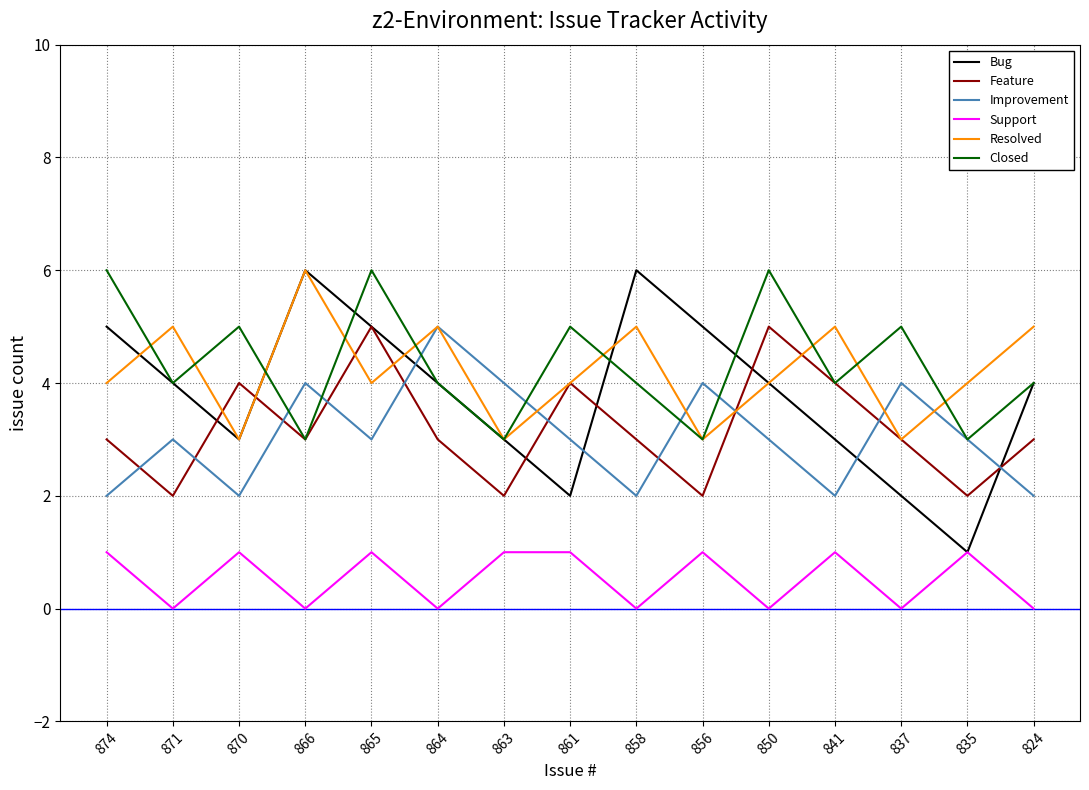

What is the total value across all series at 874?

21